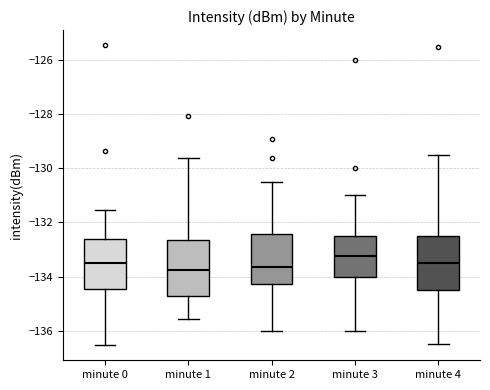

Reading left to right, transcribe this box plot: for each box, give where its median line is, the range the box spans, and where its two whiskers end, as read against the y-axis. The values are not printed on the chart, so give them approximately, as read against the axis.

minute 0: median -133.6, box -134.4 to -132.6, whiskers -136.6 to -131.6
minute 1: median -133.8, box -134.8 to -132.6, whiskers -135.6 to -129.6
minute 2: median -133.6, box -134.2 to -132.4, whiskers -136.0 to -130.4
minute 3: median -133.2, box -134.0 to -132.4, whiskers -136.0 to -131.0
minute 4: median -133.4, box -134.4 to -132.4, whiskers -136.4 to -129.4